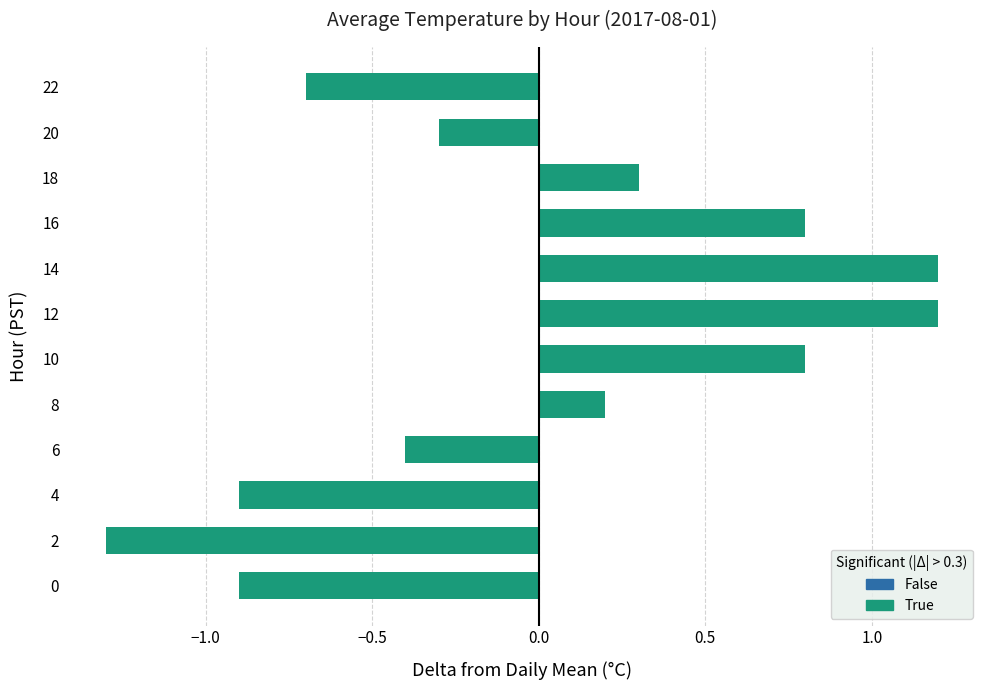

How many negative values are there?

6